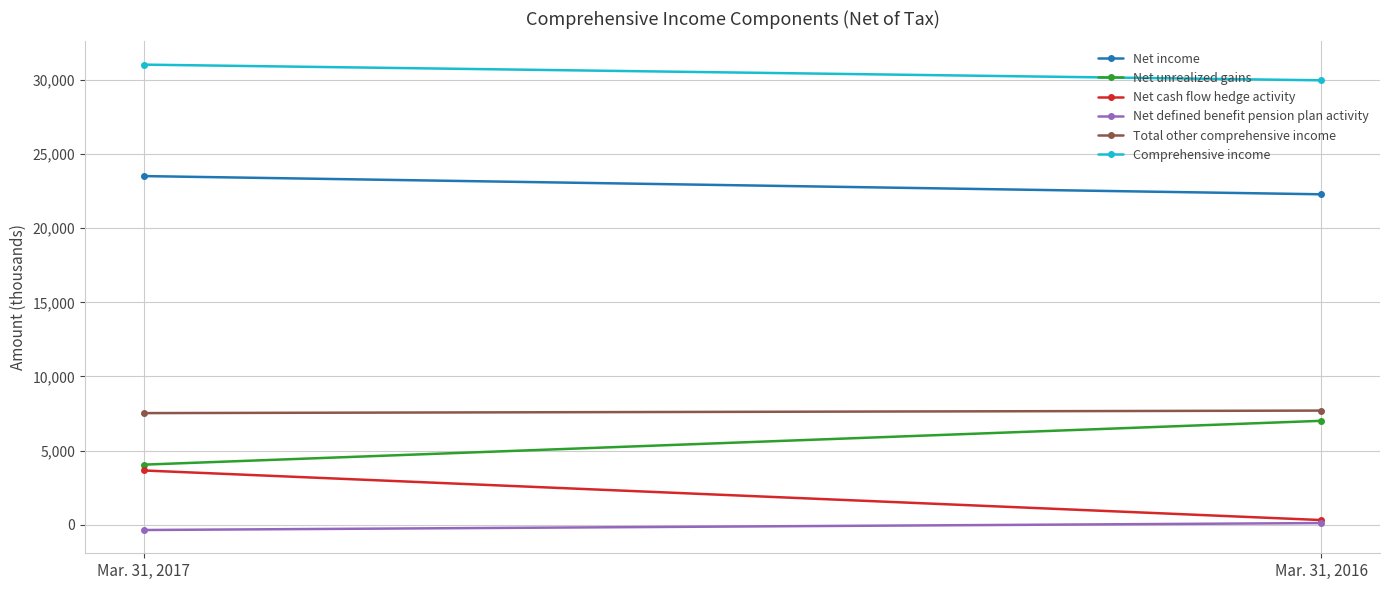

Read the Net defined benefit pension plan activity value at Mar. 31, 2016, to the nearest 5.

100